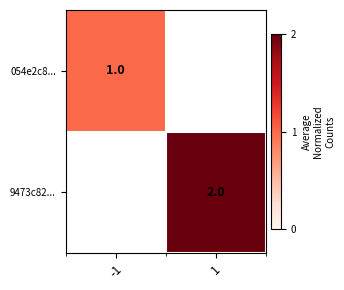

The value of 054e2c8... at -1 is 1. True or false?

True